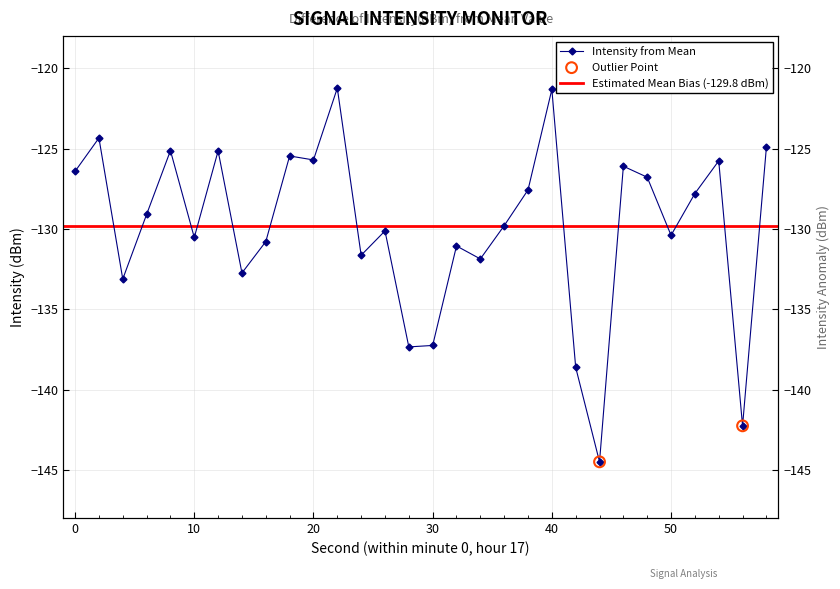

Which has a higher value, 30 or 22?

22